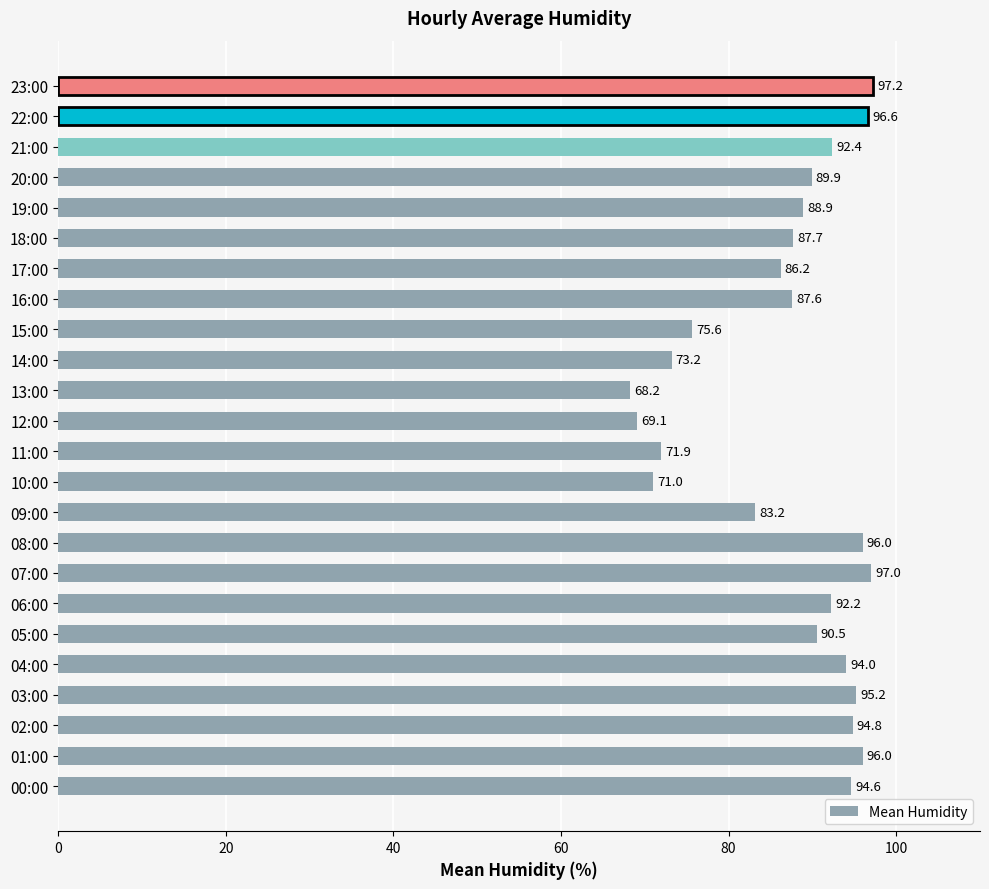

What is the maximum value shown in the chart?

97.2